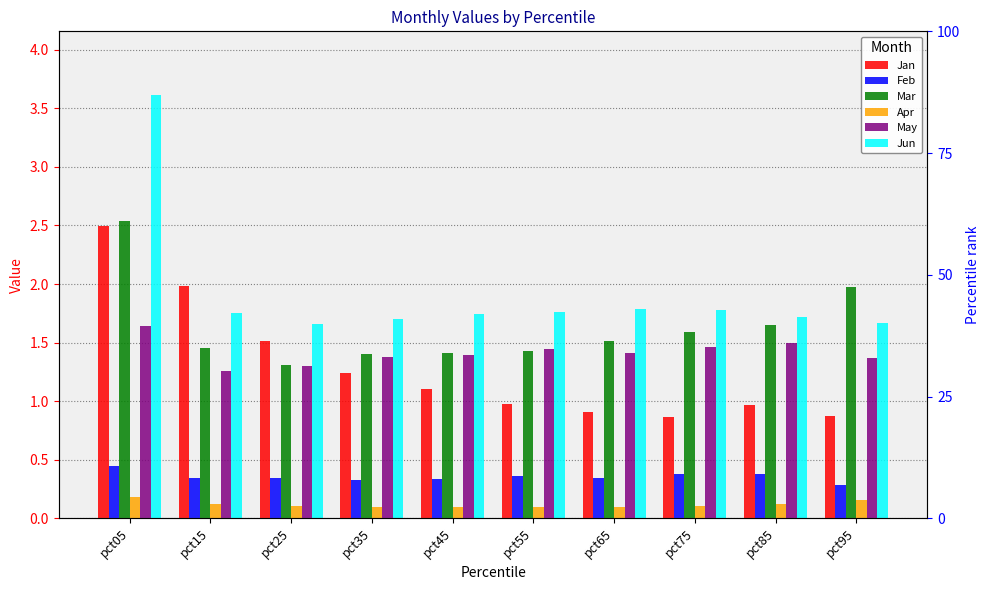

What is the value of the Jun bar at the 6th from the left?

1.8